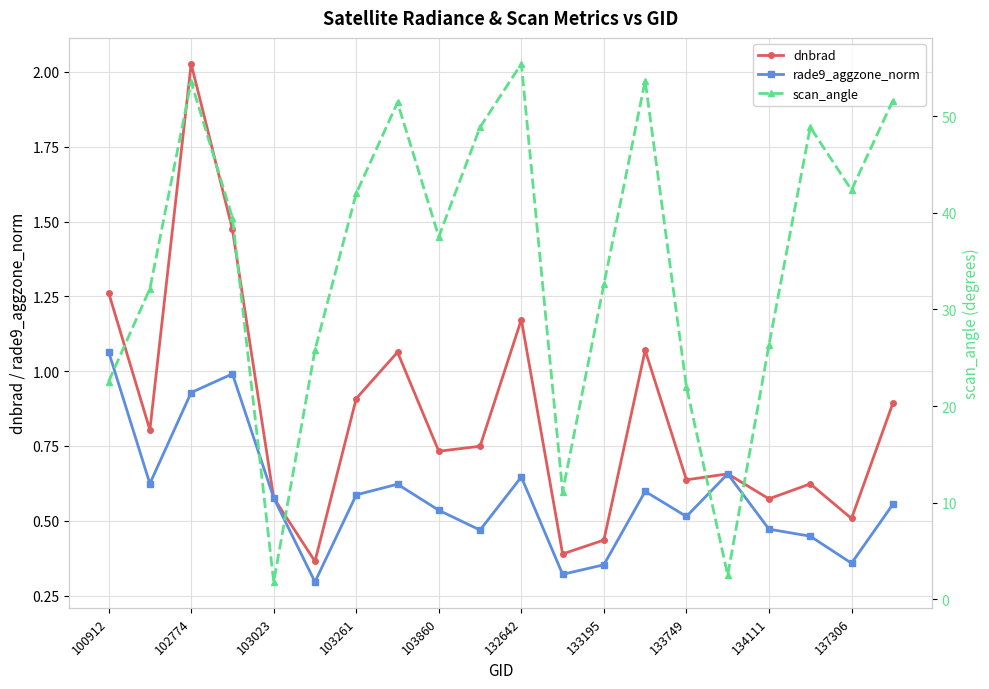

True or false: dnbrad has a value of 0.4 at 133749.

False